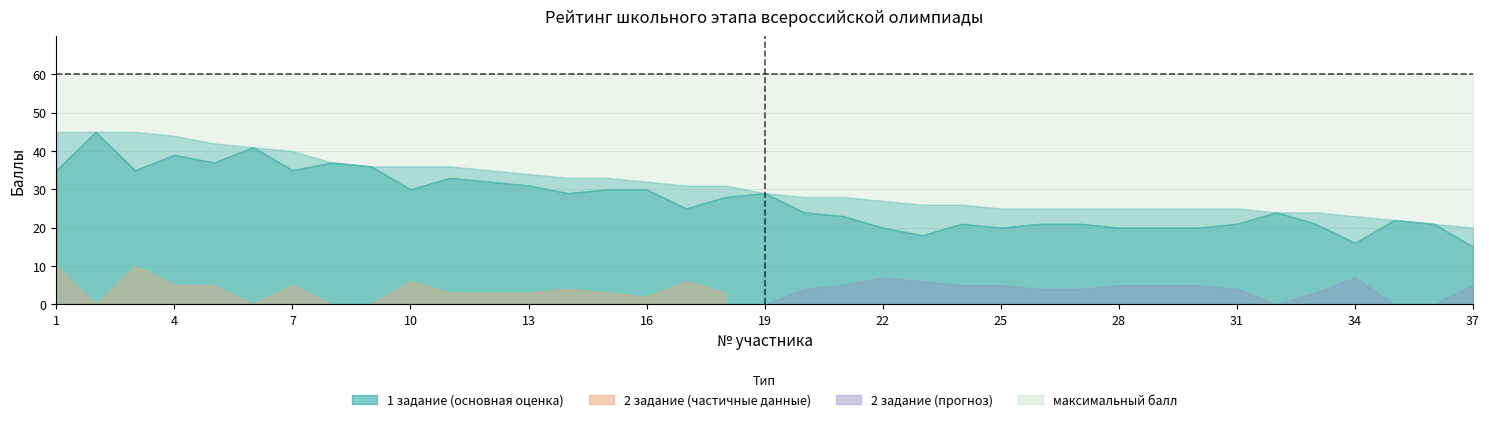

What value does the максимальный балл series have at 1?

60